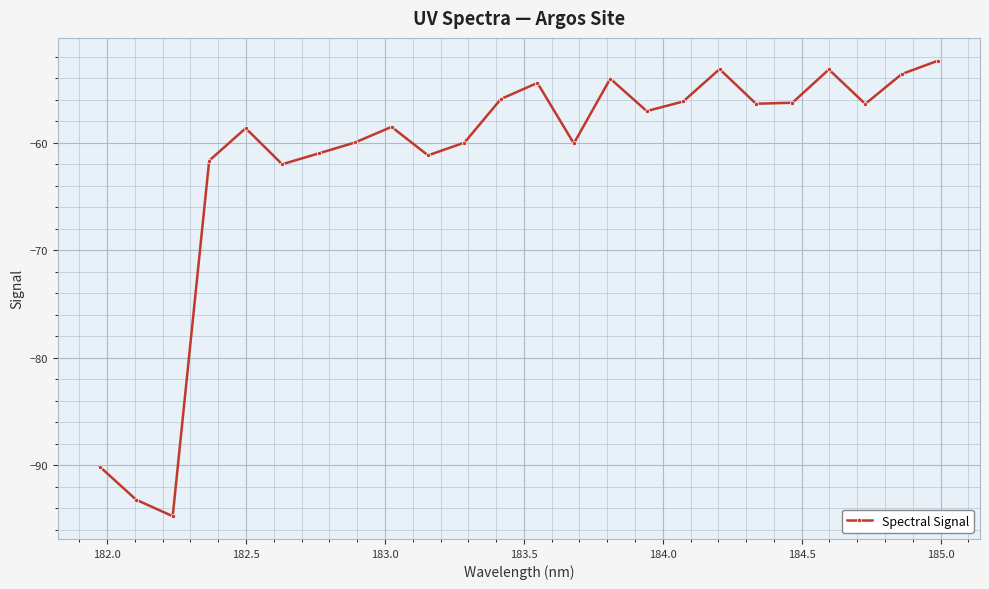

What is the value of the 6th point from the left?

-62.0